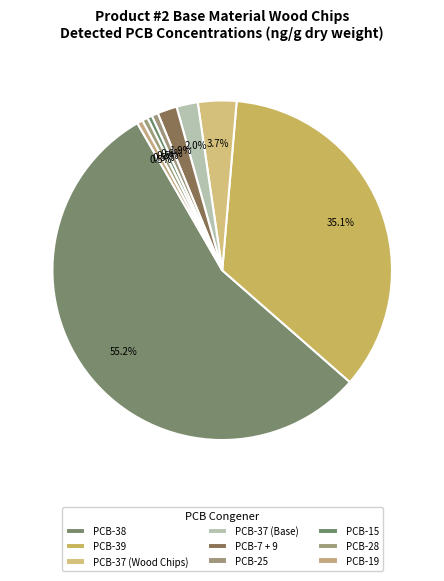

What portion of the pie excludes PCB-15?

99.5%